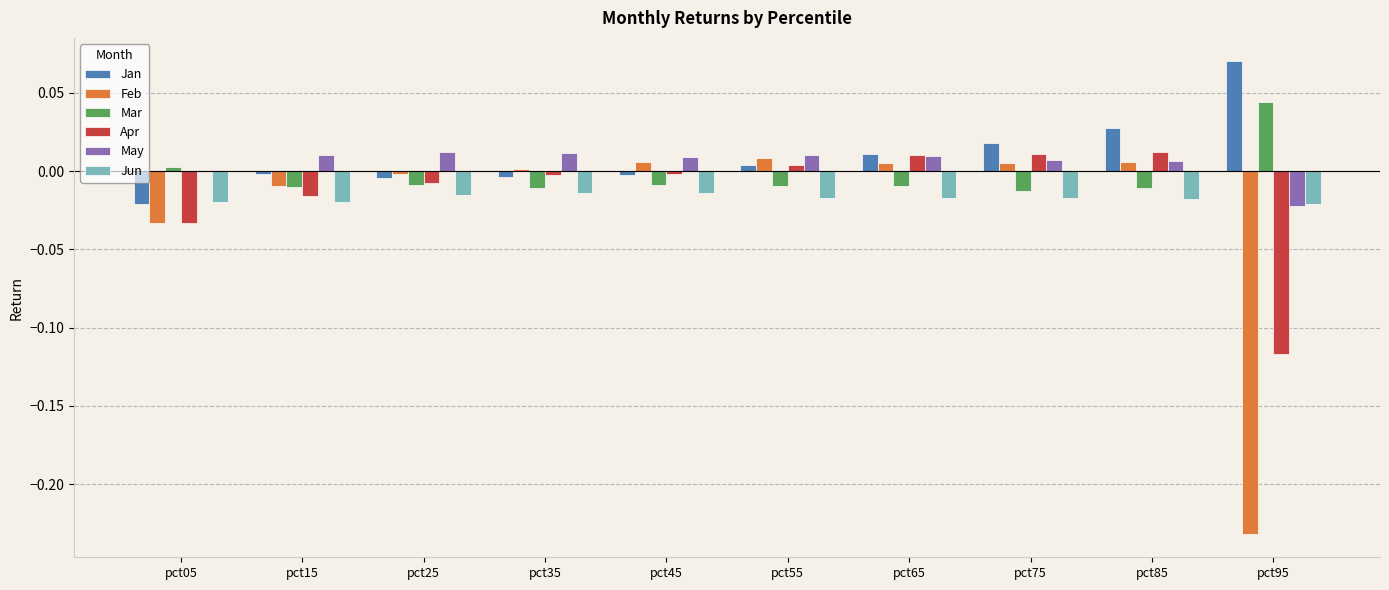

Between pct25 and pct55, which series saw the biggest shift?

Apr